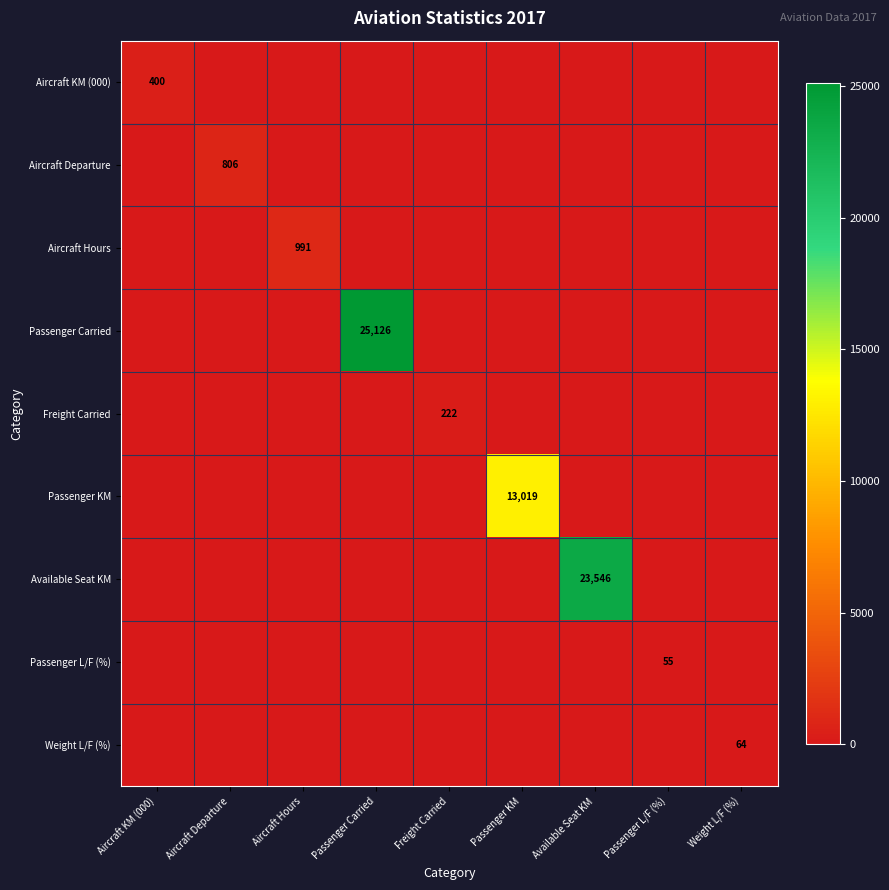

Is it true that Passenger L/F (%) equals 55 at Passenger L/F (%)?

True